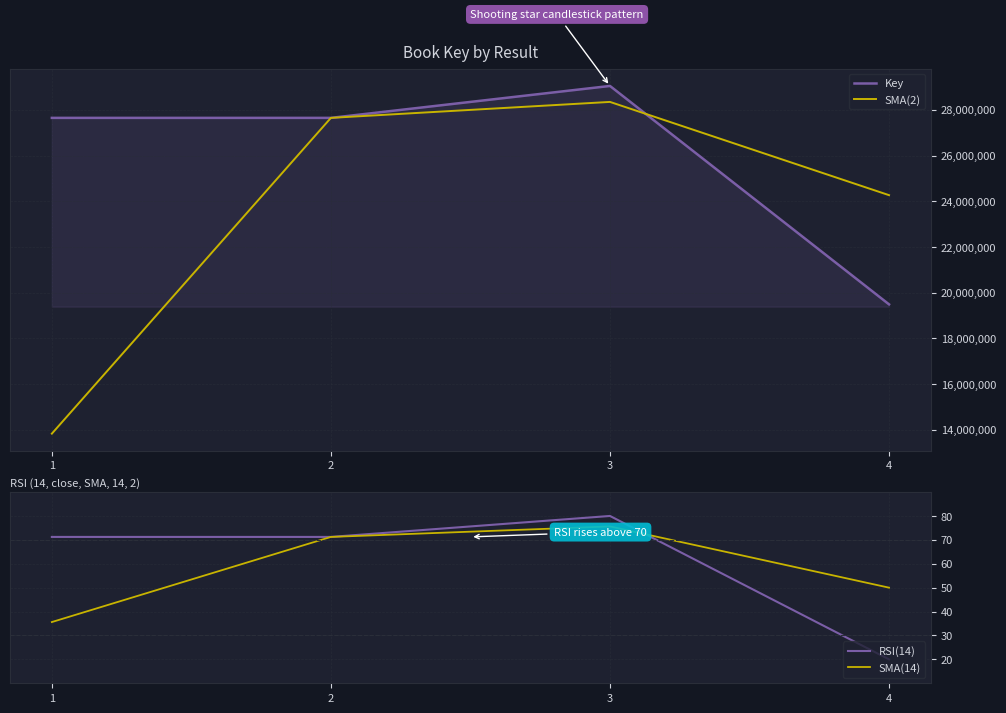

True or false: RSI(14) has a value of 115.1 at 1.

False